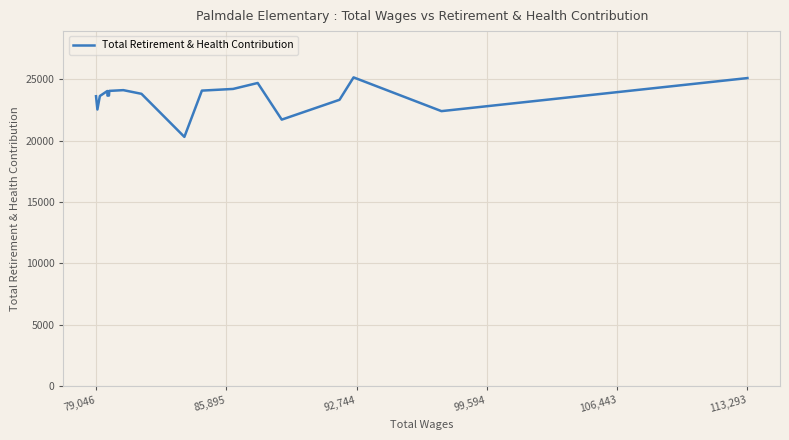

What is the maximum value shown in the chart?

25155